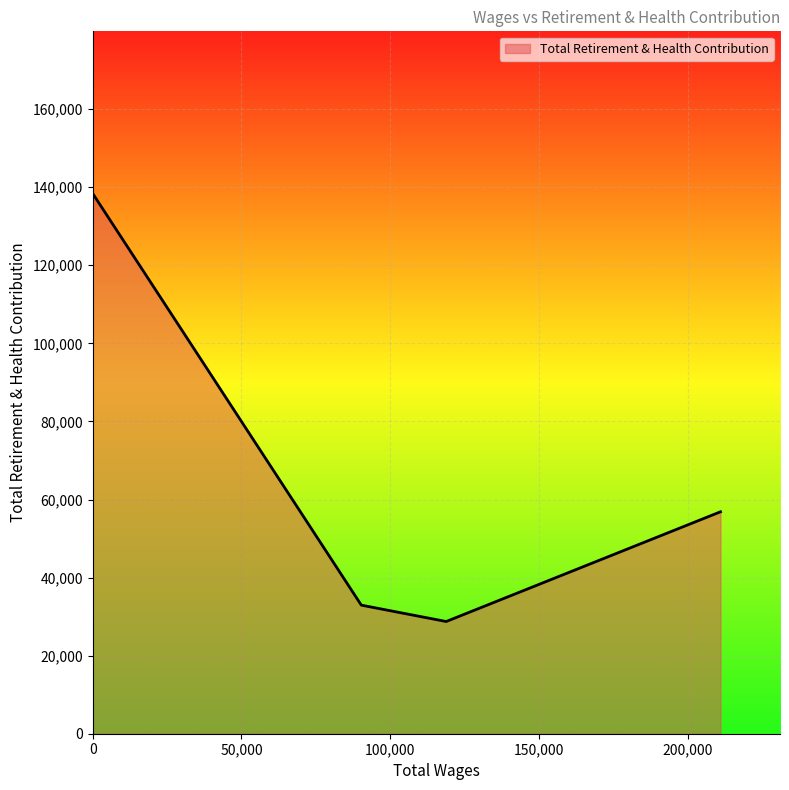

What is the greatest value displayed?

138412